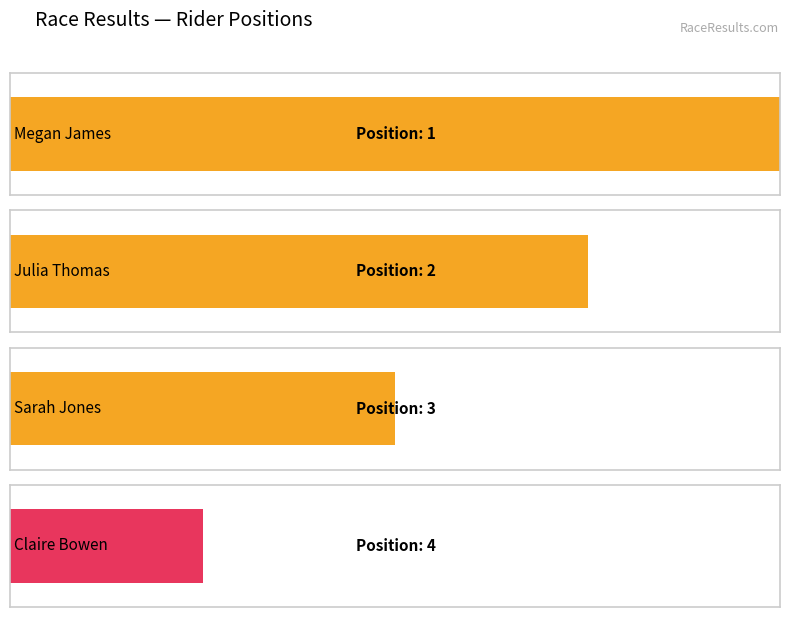

What is the difference between the maximum and minimum values?

3